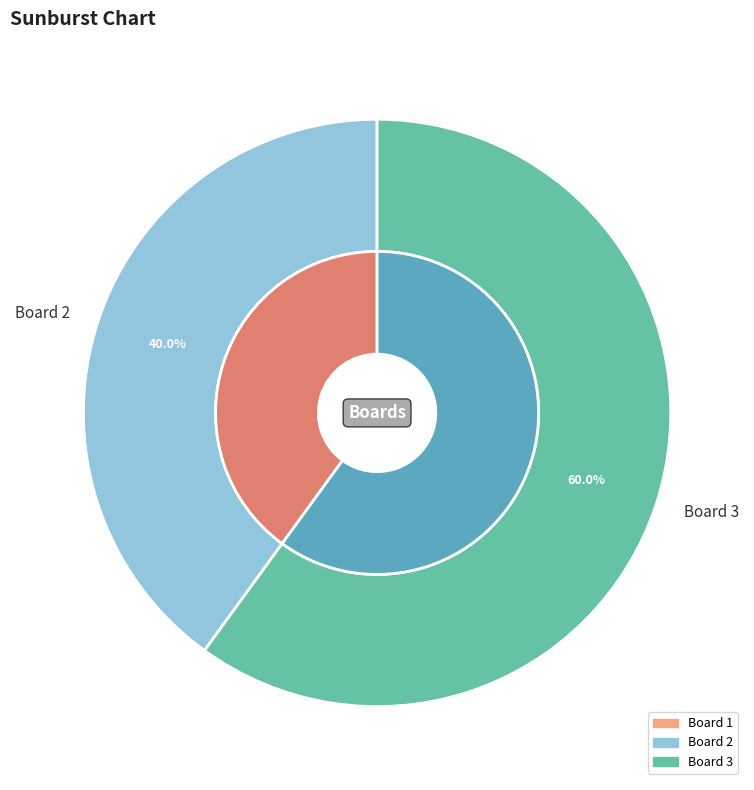

Combined, what portion of the pie is Board 2 and Board 1?

40.0%